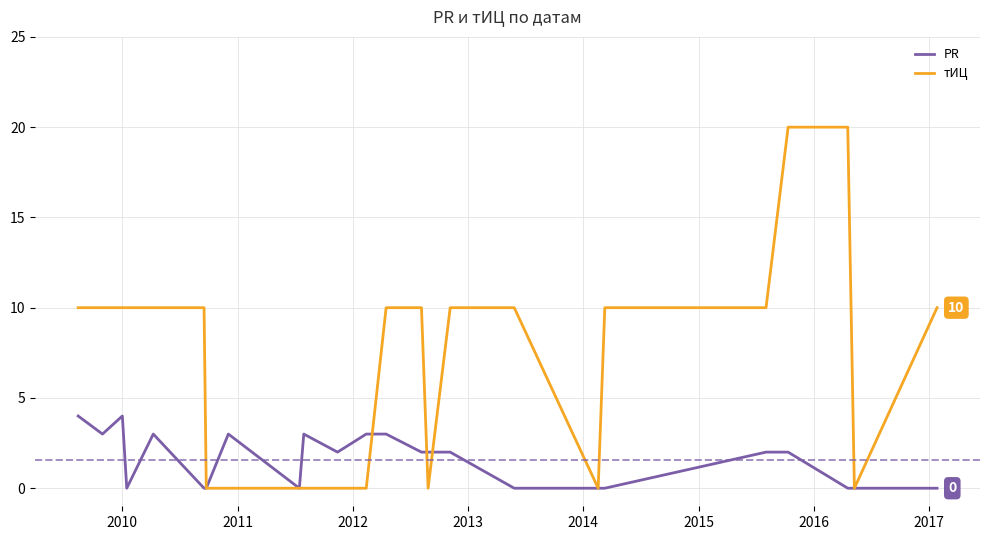

Which series has the largest range (max minus min)?

тИЦ